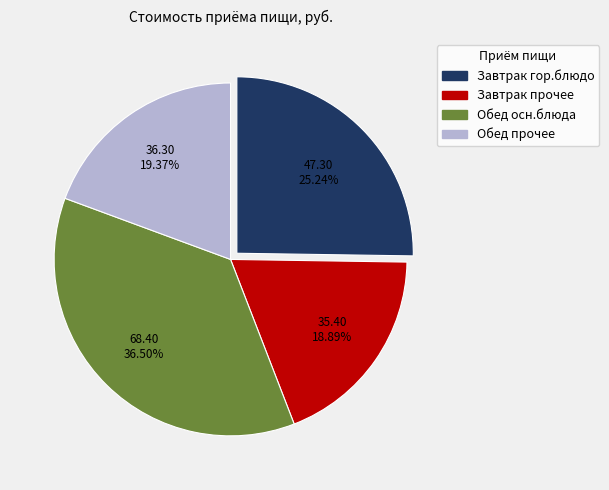

To the nearest percent, what is the difference between the largest and smallest slice percentages?

18%